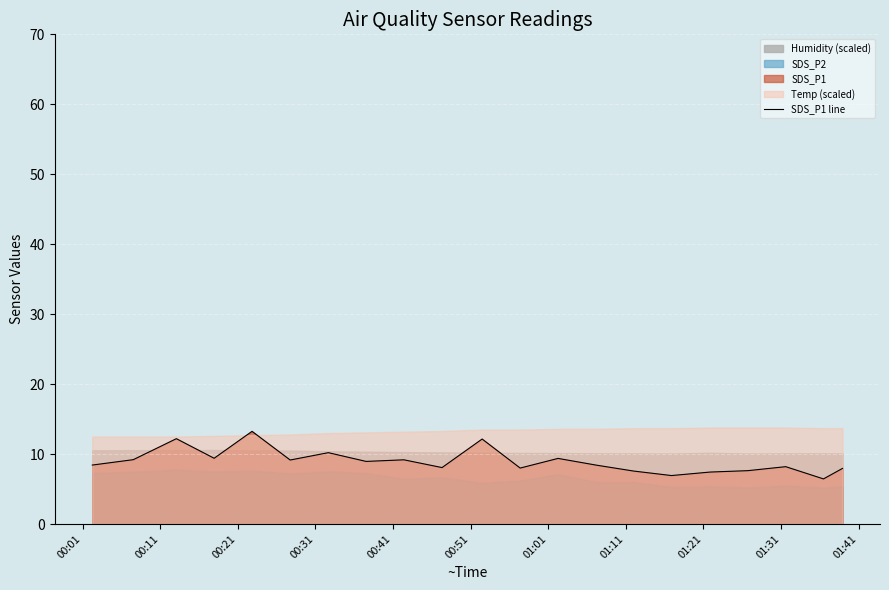

Does the chart display data point markers on the line(s)?

No